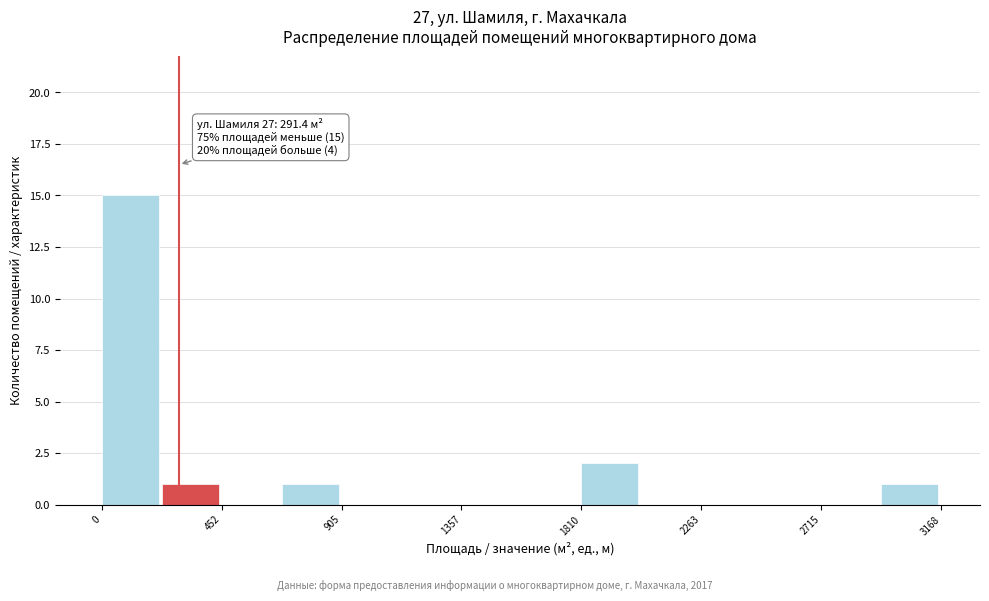

Which range on the x-axis has the tallest bar?

0 to 250